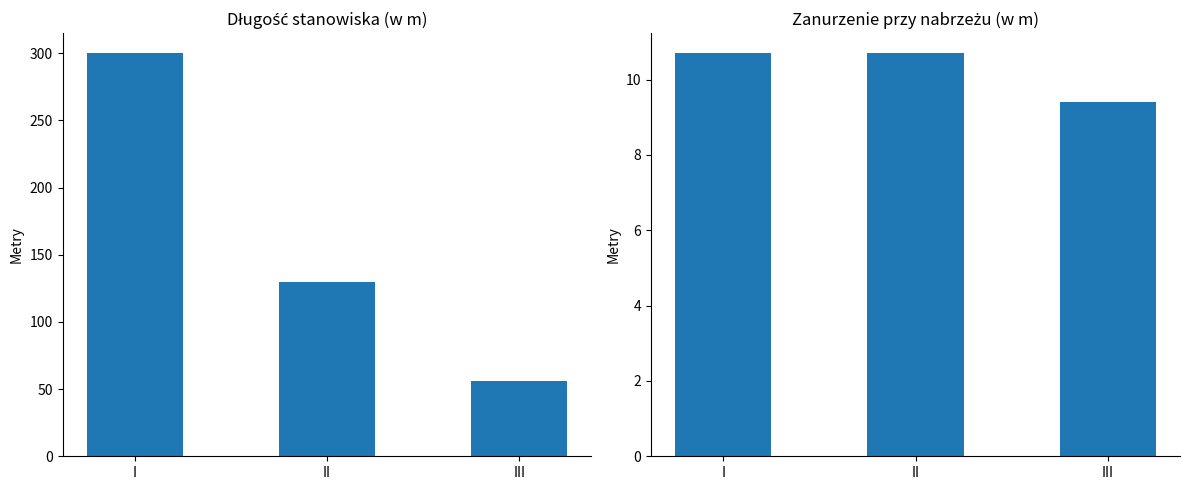

What is the spread (max minus min) of values at I?

289.3